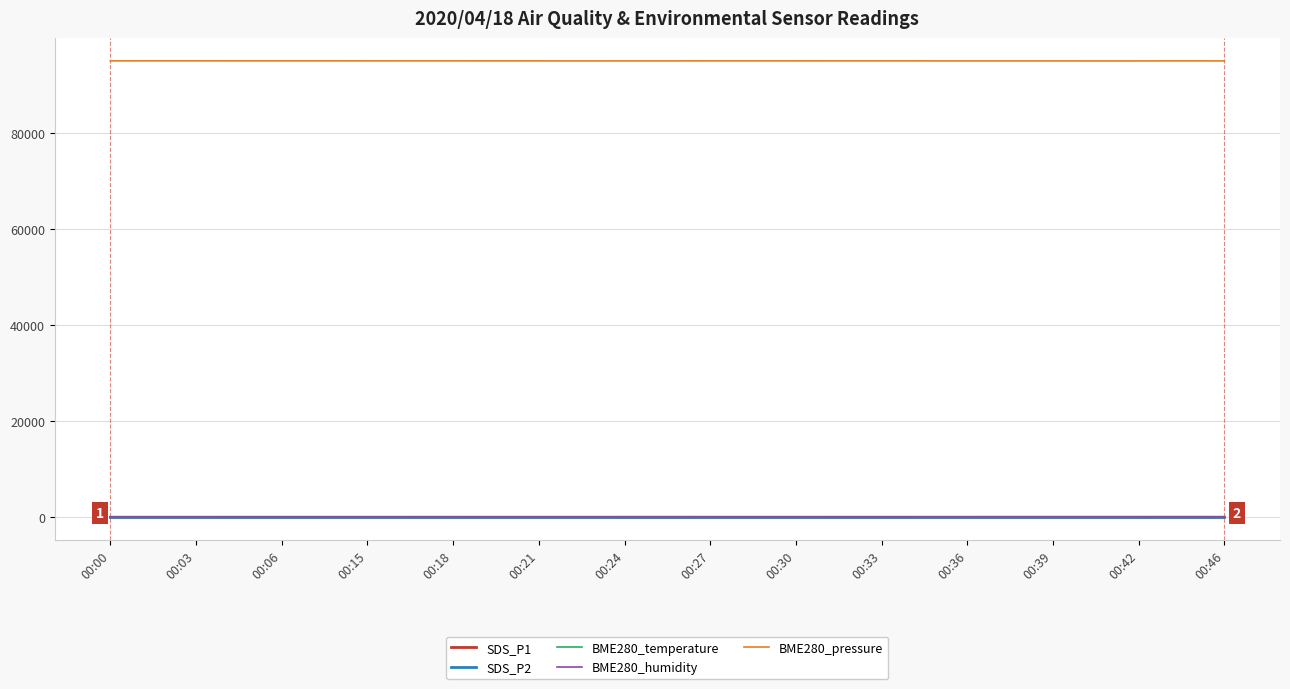

What are all the series names shown in the legend?

SDS_P1, SDS_P2, BME280_temperature, BME280_humidity, BME280_pressure